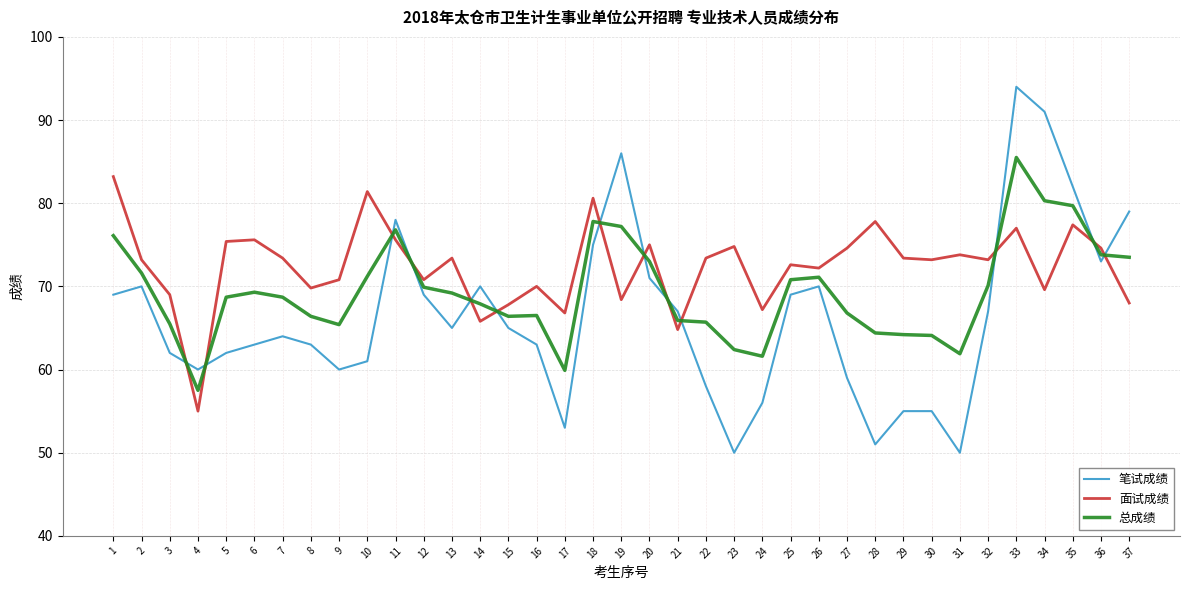

Where is the first local minimum for 总成绩?

4